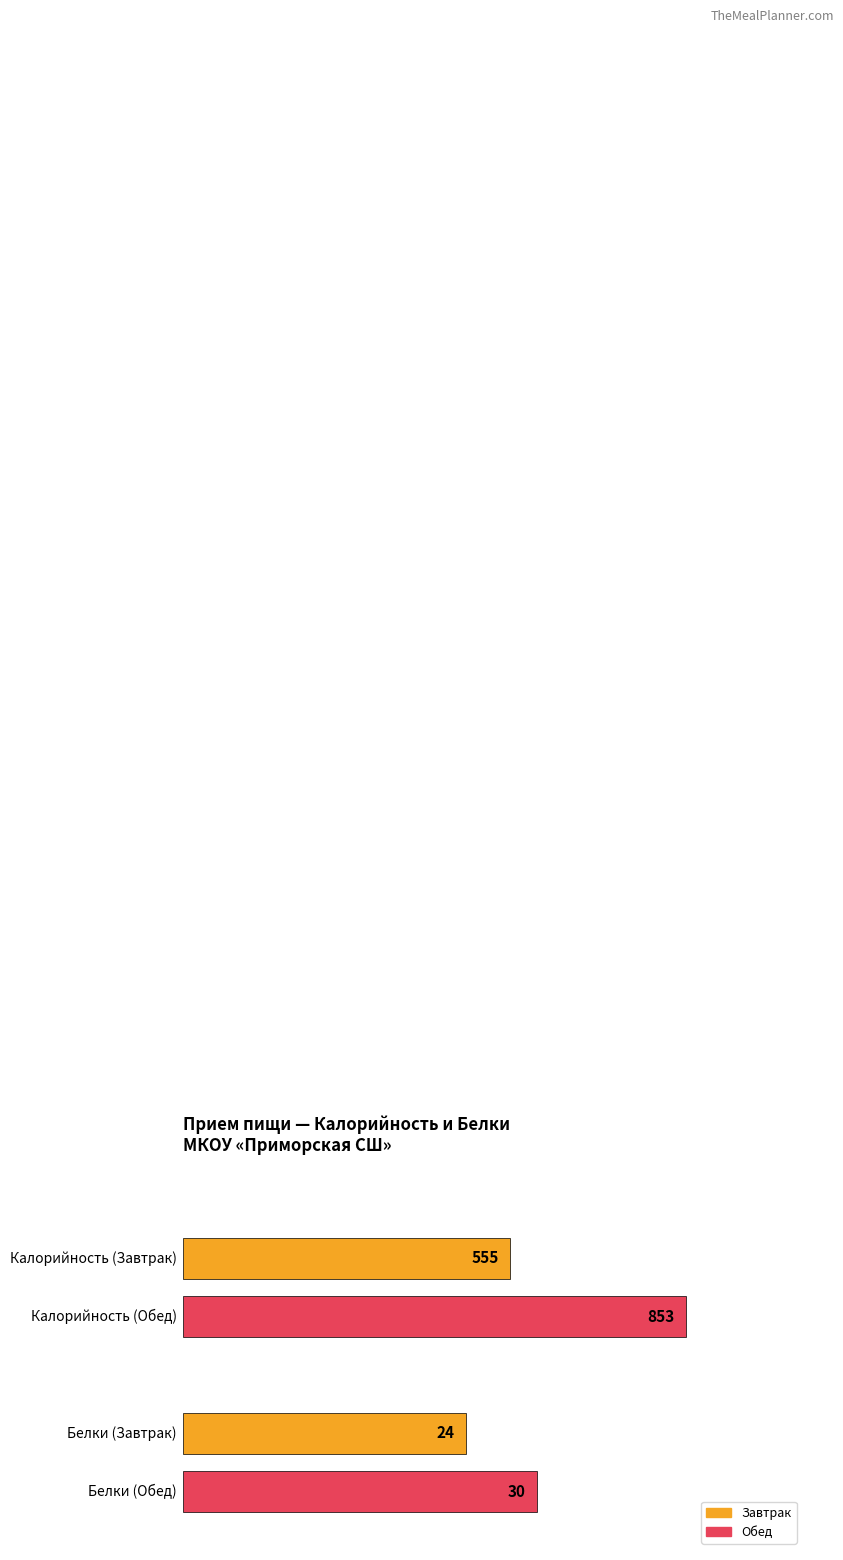

What is the sum of the Белки values at Завтрак and Обед?

54